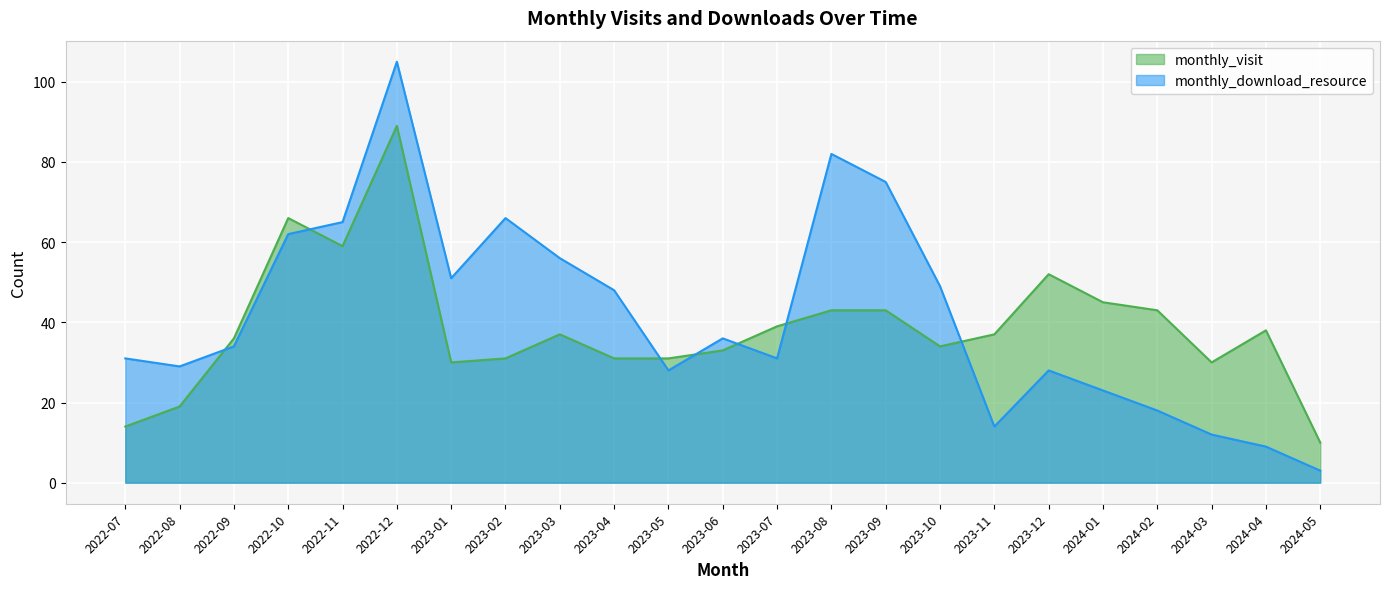

Reading left to right, transcribe all the data shown in this chart.

monthly_visit: 2022-07=14	2022-08=19	2022-09=36	2022-10=66	2022-11=59	2022-12=89	2023-01=30	2023-02=31	2023-03=37	2023-04=31	2023-05=31	2023-06=33	2023-07=39	2023-08=43	2023-09=43	2023-10=34	2023-11=37	2023-12=52	2024-01=45	2024-02=43	2024-03=30	2024-04=38	2024-05=10
monthly_download_resource: 2022-07=31	2022-08=29	2022-09=34	2022-10=62	2022-11=65	2022-12=105	2023-01=51	2023-02=66	2023-03=56	2023-04=48	2023-05=28	2023-06=36	2023-07=31	2023-08=82	2023-09=75	2023-10=49	2023-11=14	2023-12=28	2024-01=23	2024-02=18	2024-03=12	2024-04=9	2024-05=3